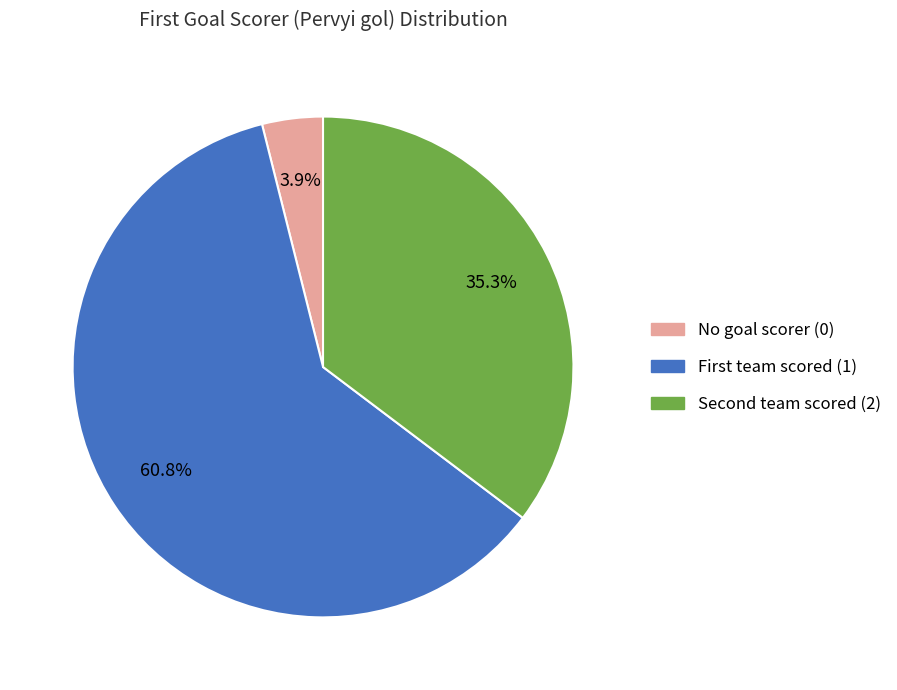

To the nearest percent, what is the difference between the largest and smallest slice percentages?

57%